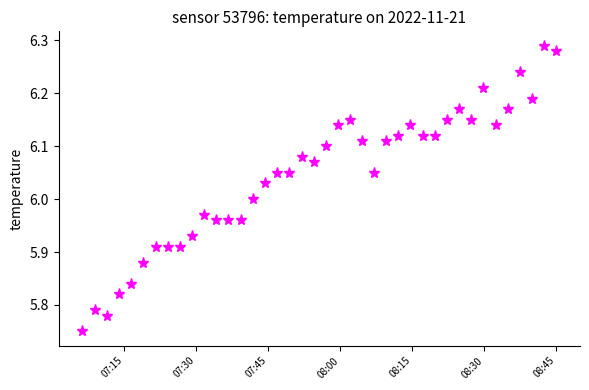

How many categories are shown in the chart?

40